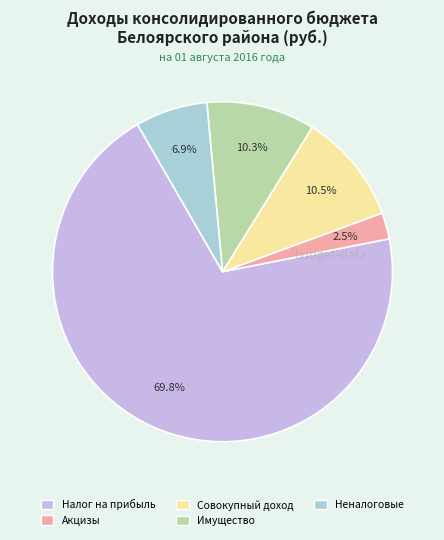

Count the number of slices in the pie.

5